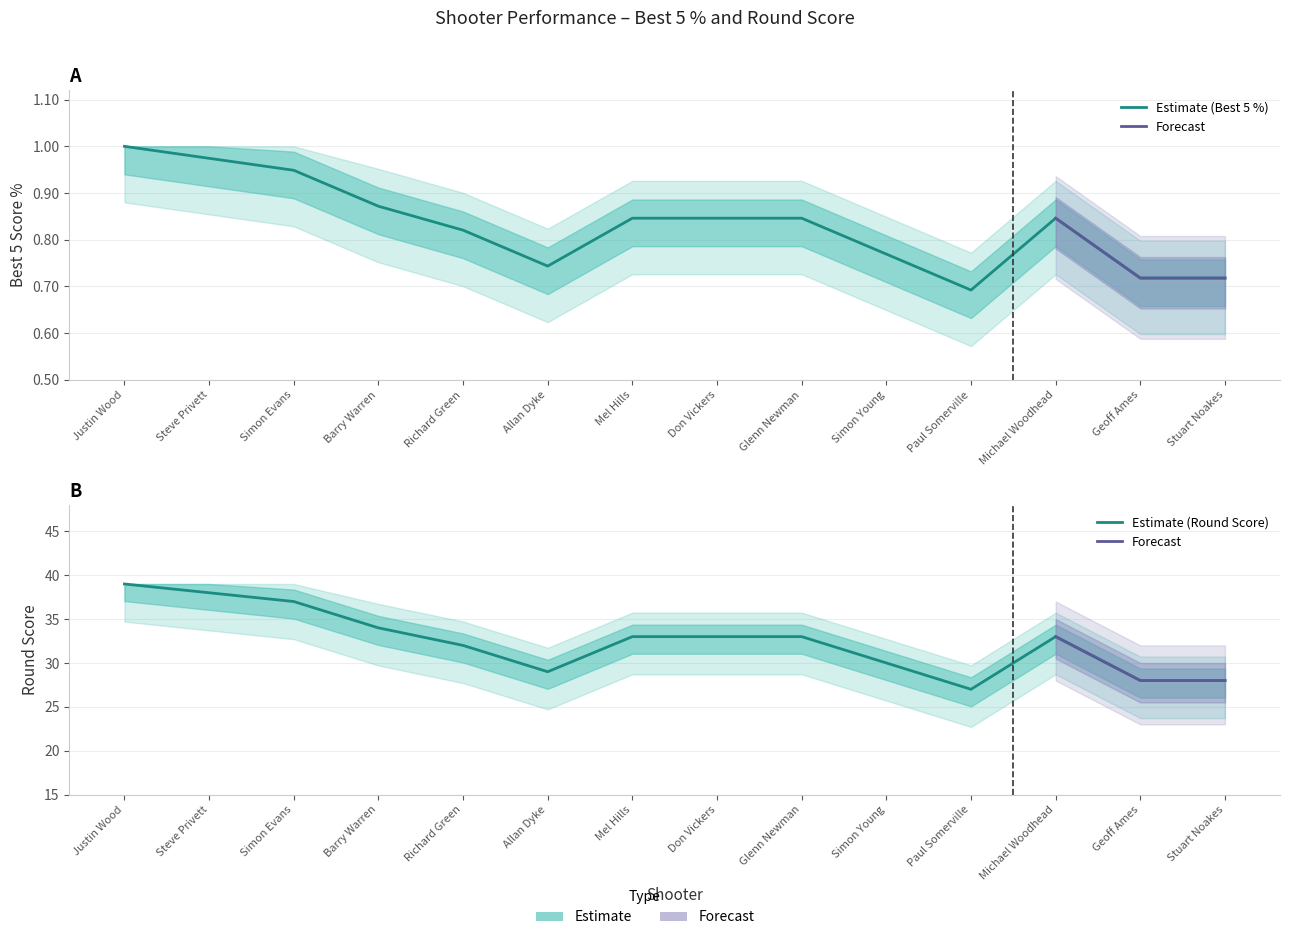

In Best 5 %, how many points are lower than both neighbors (excluding endpoints)?

2